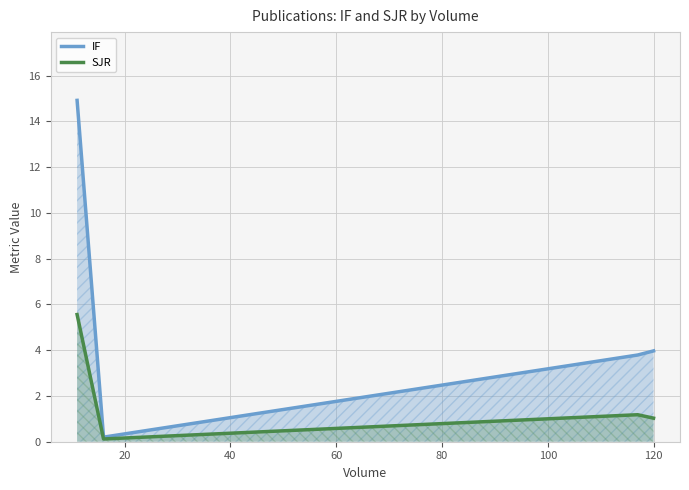

What is the greatest value displayed?

14.9